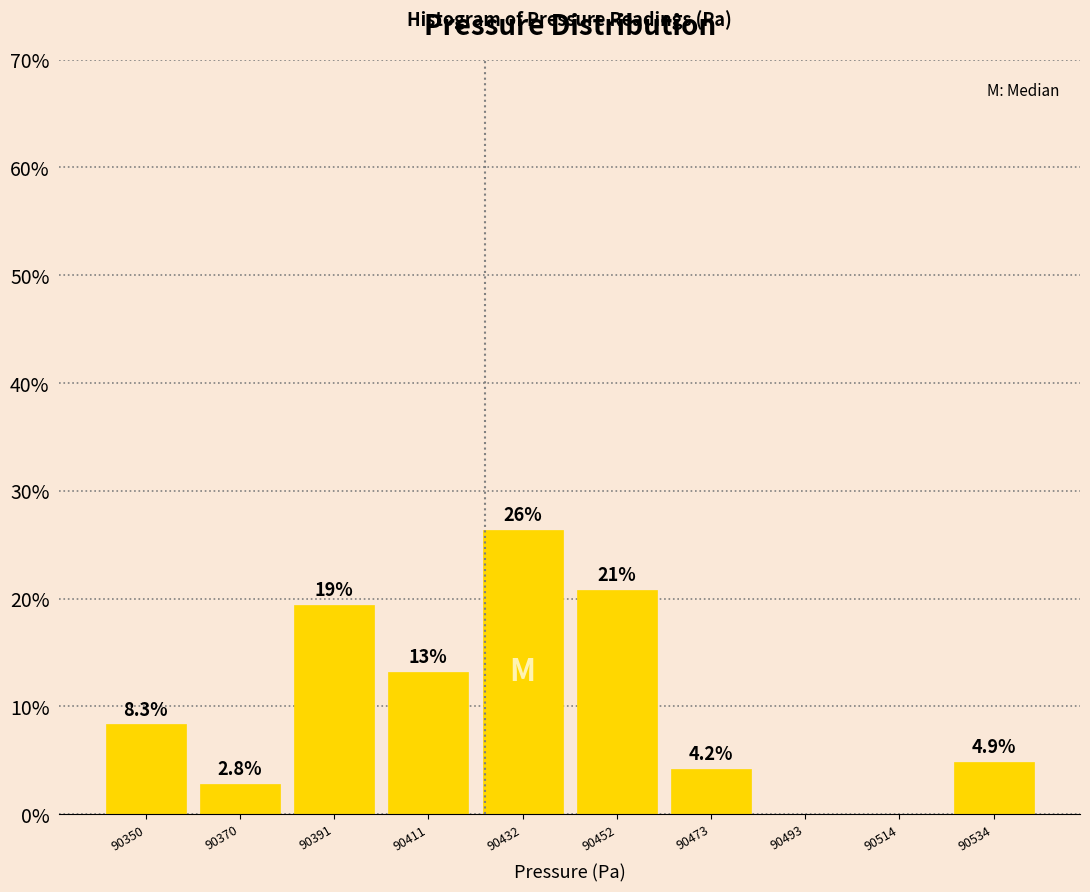

Over which range of the x-axis is the bar tallest?

90420 to 90445